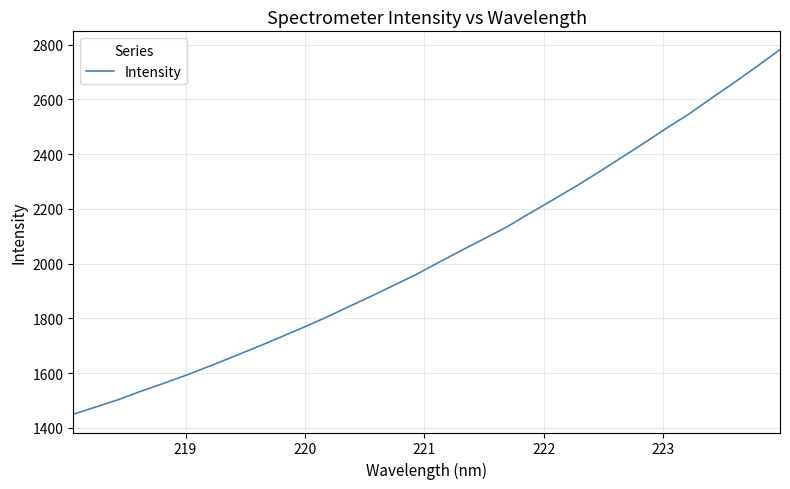

What is the difference between the maximum and minimum values?

1332.2